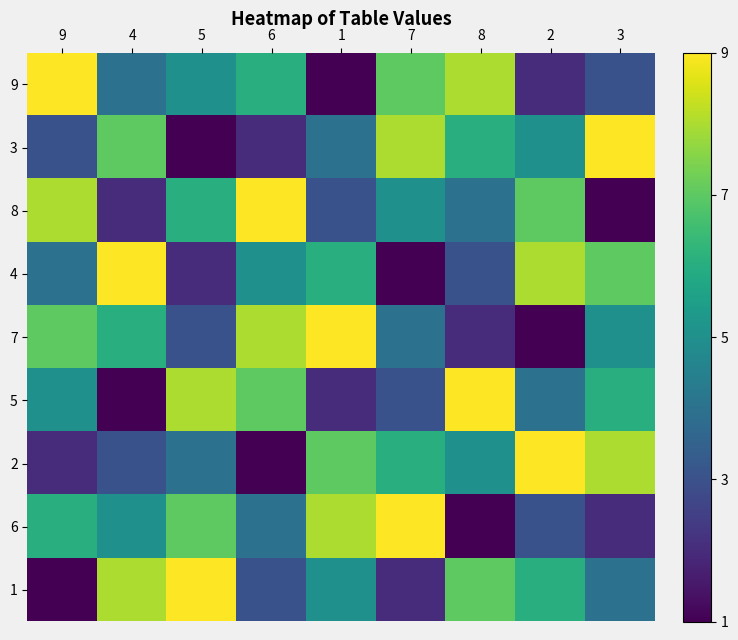

What is the total value across all series at 2?

45